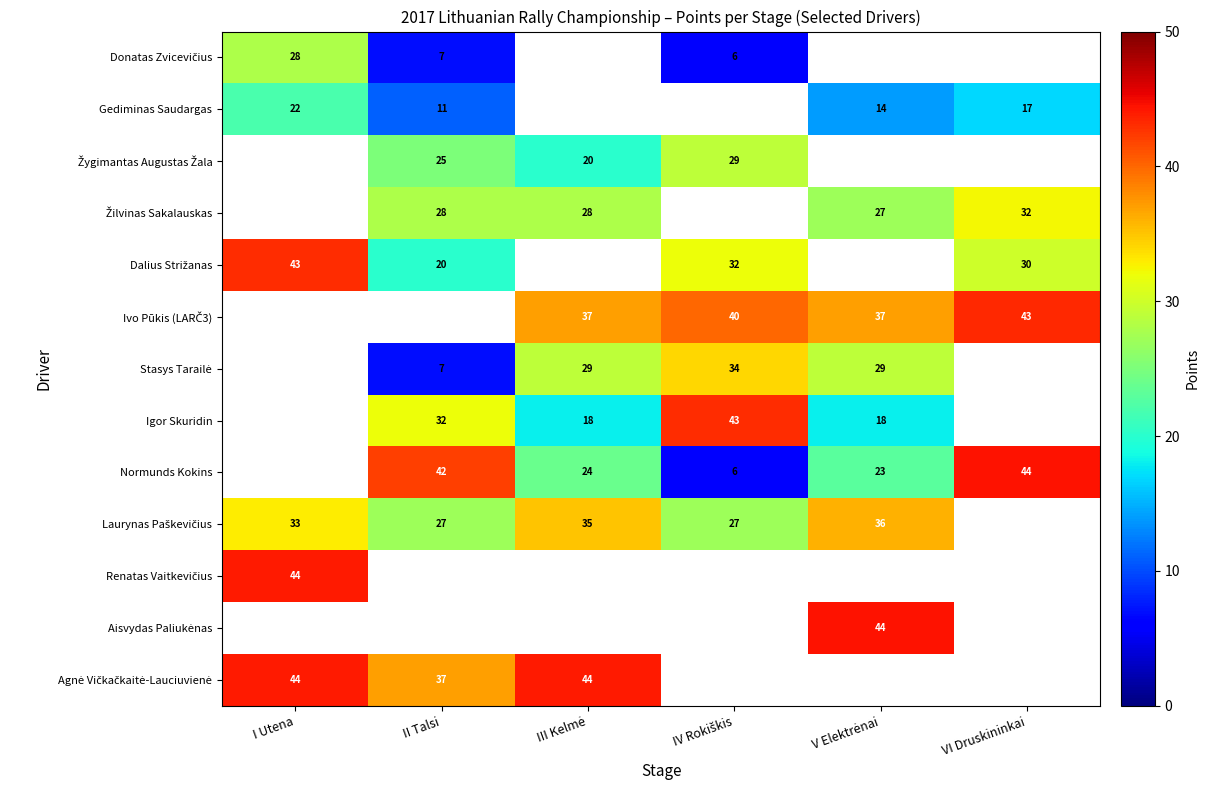

The value of Igor Skuridin at II Talsi is 13. True or false?

False